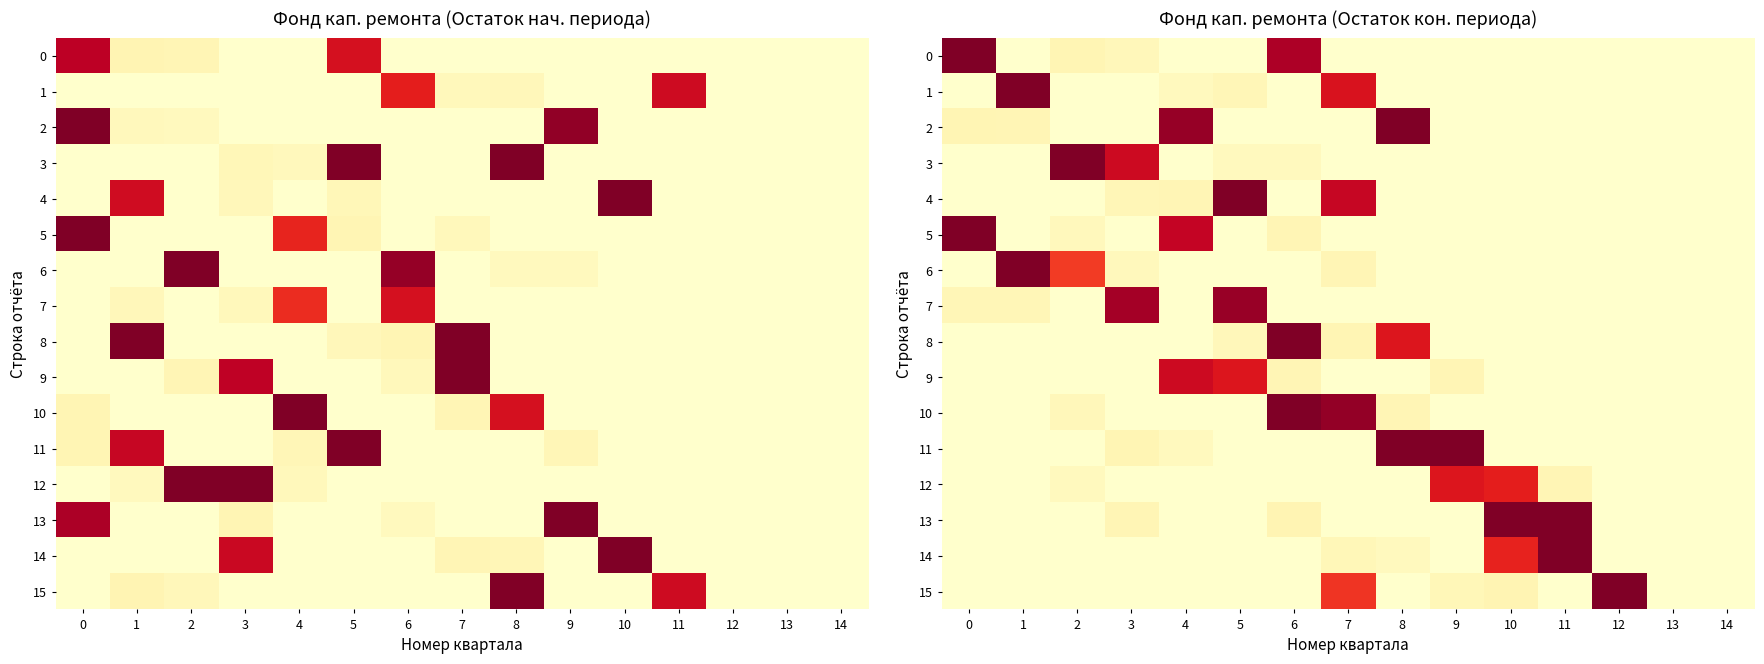

Which series has the largest total across all categories?

13